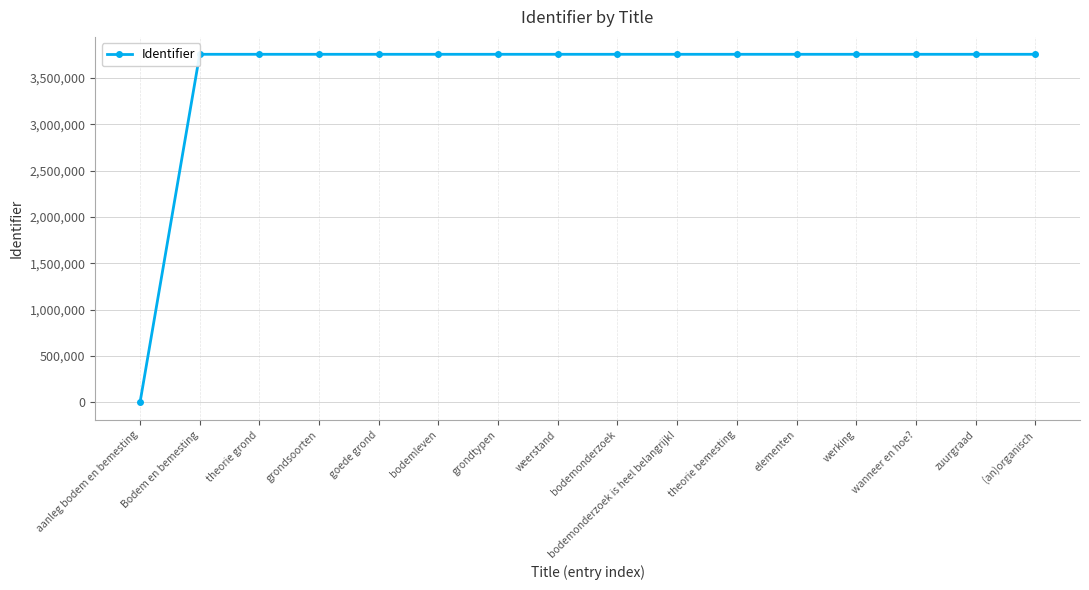

What is the difference between the maximum and minimum values?

3756304